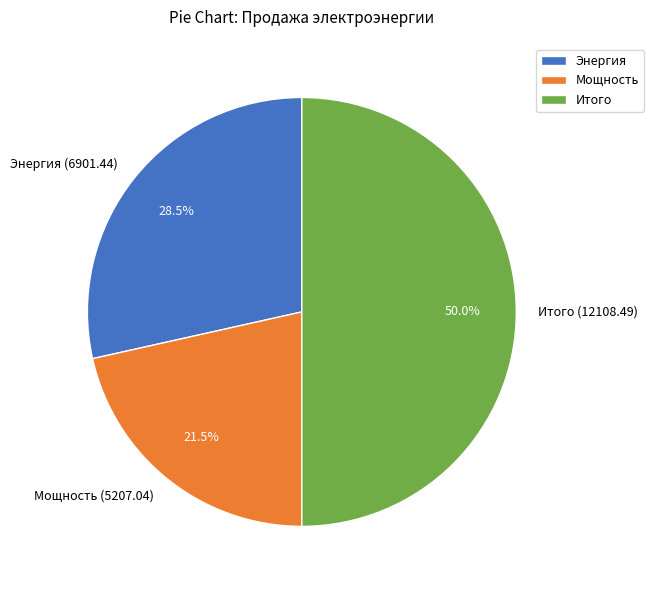

How much of the chart is everything except Мощность (5207.04)?

78.5%